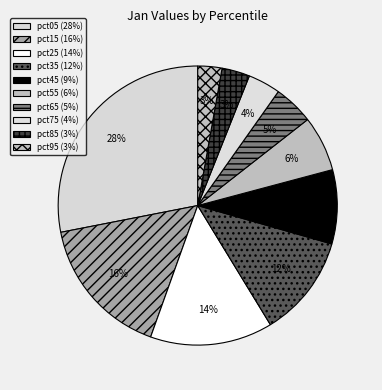

Count the number of slices in the pie.

10